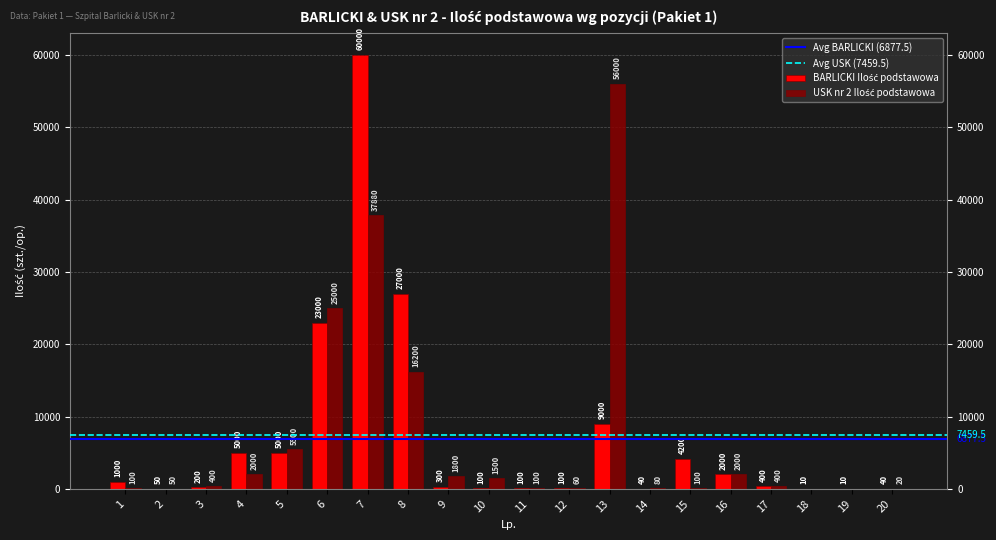

What is the difference between the maximum and minimum values in the BARLICKI Ilość podstawowa series?

59990